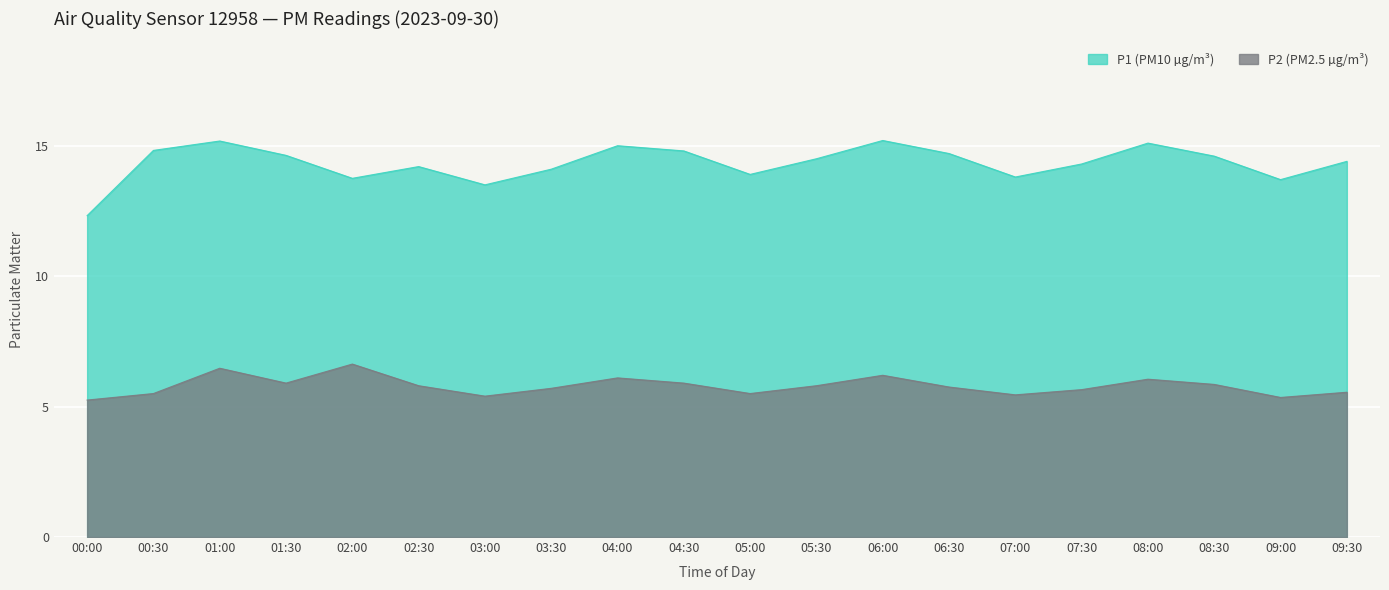

Count the number of categories in the chart.

20